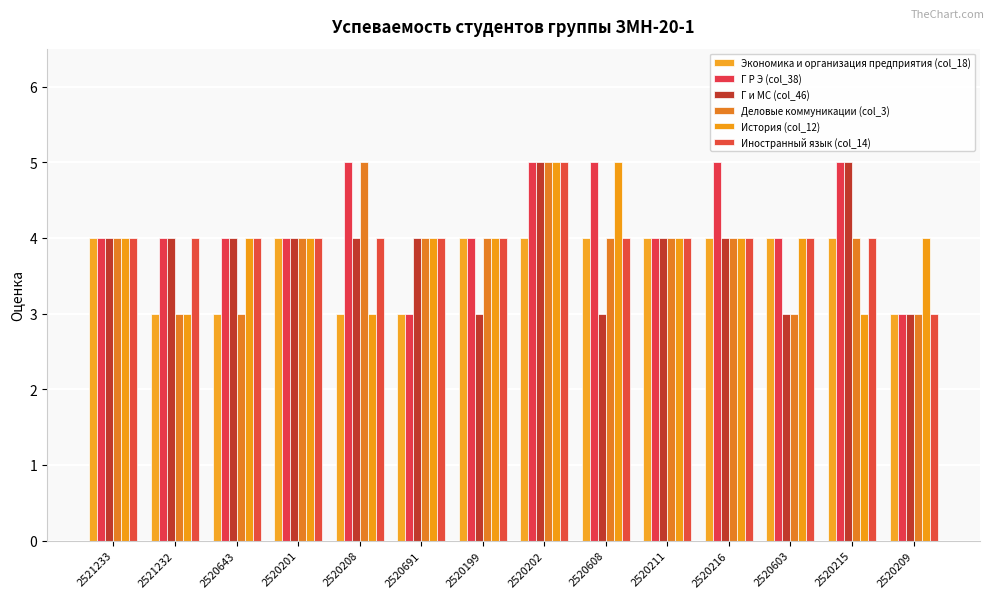

Is it true that Г и МС (col_46) equals 4 at 2520691?

True